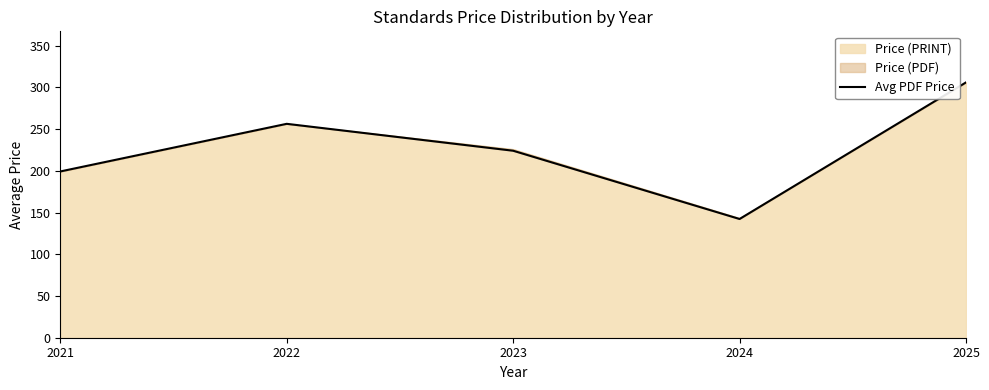

What is the average value?

225.7